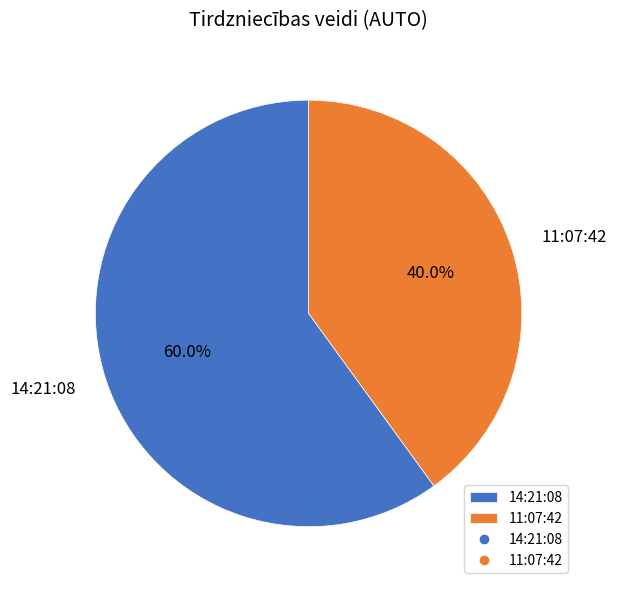

What portion of the pie excludes 14:21:08?

40.0%